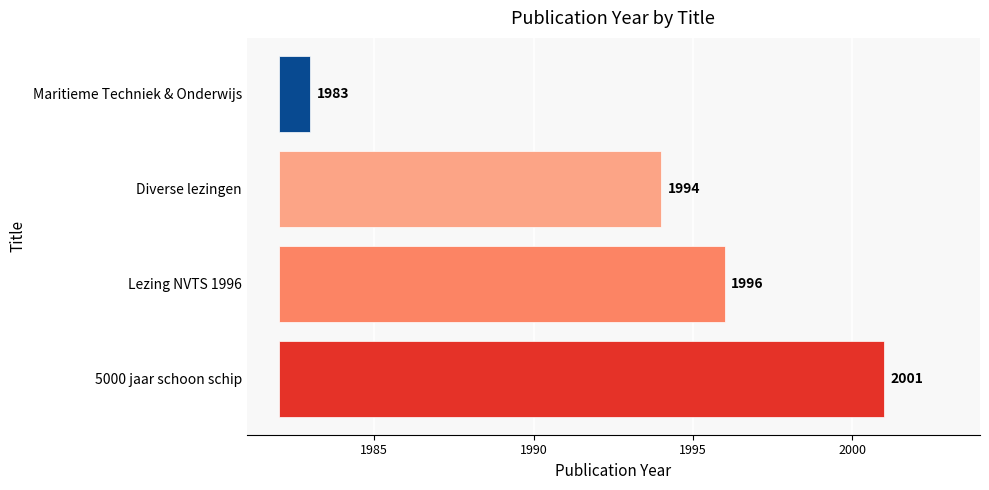

What is the difference between the maximum and minimum values?

18